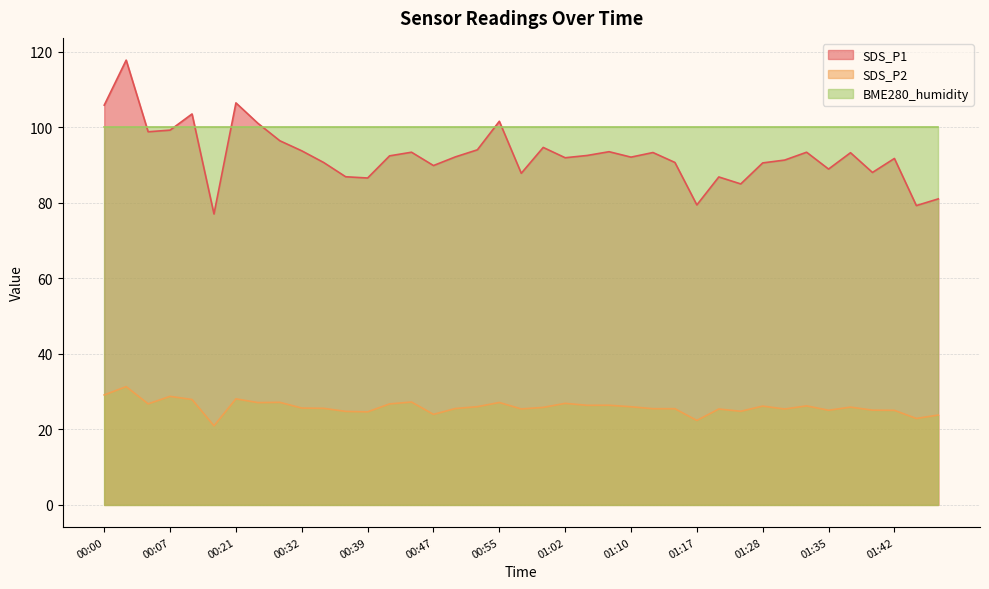

How many categories are shown in the chart?

39